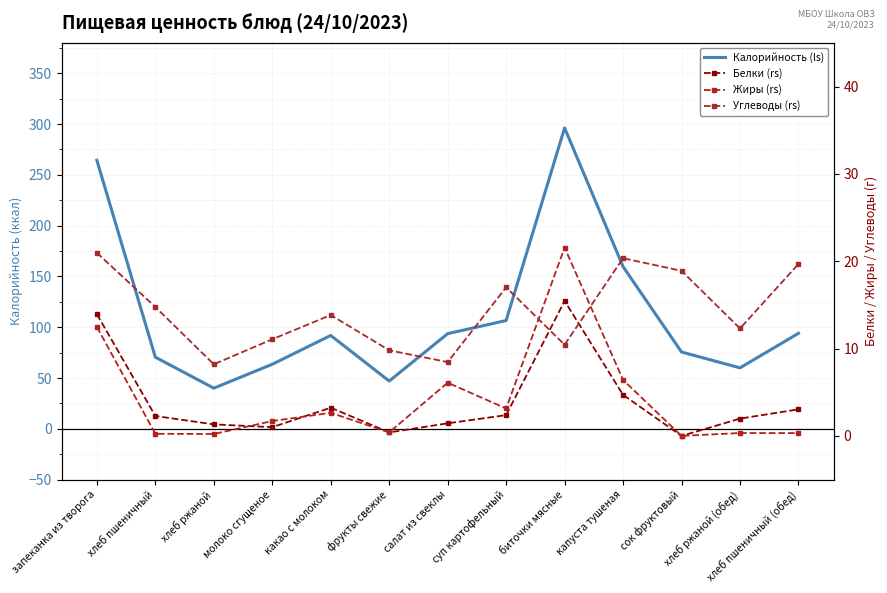

What is the maximum value for Белки (rs)?

15.4